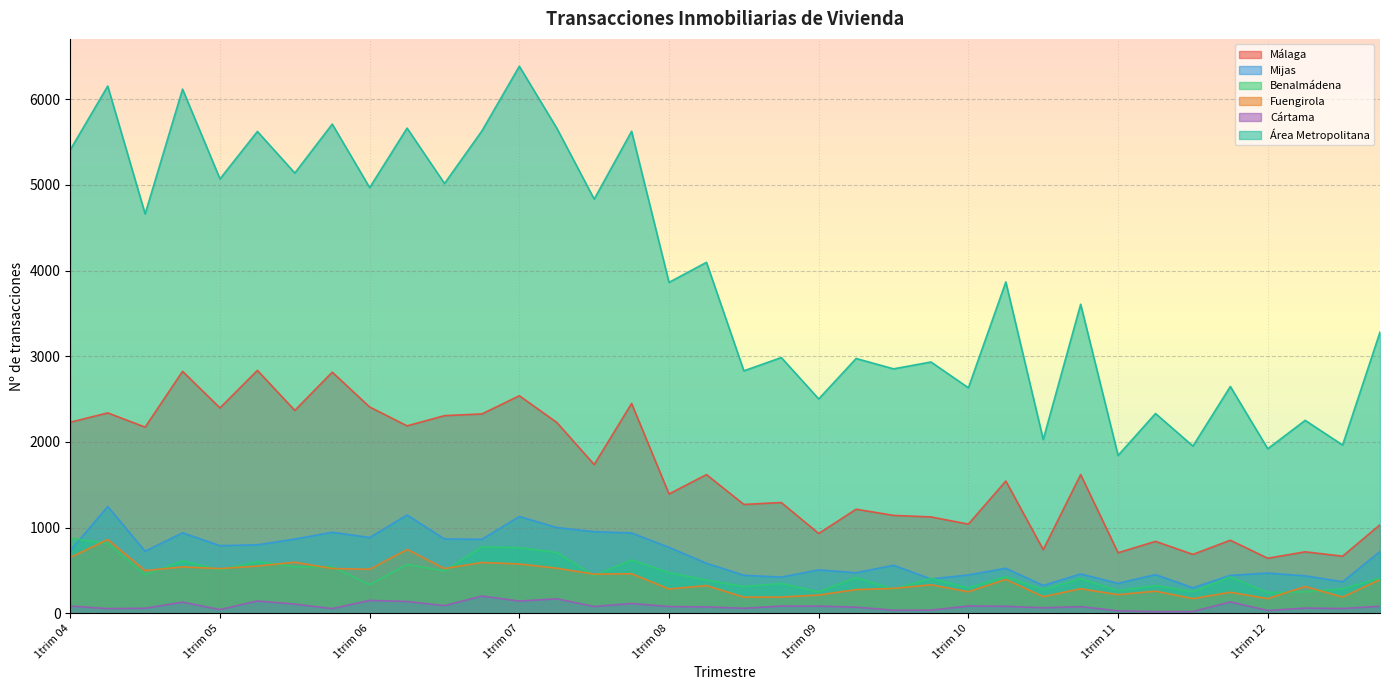

What is the difference between the maximum and minimum values in the Cártama series?

182